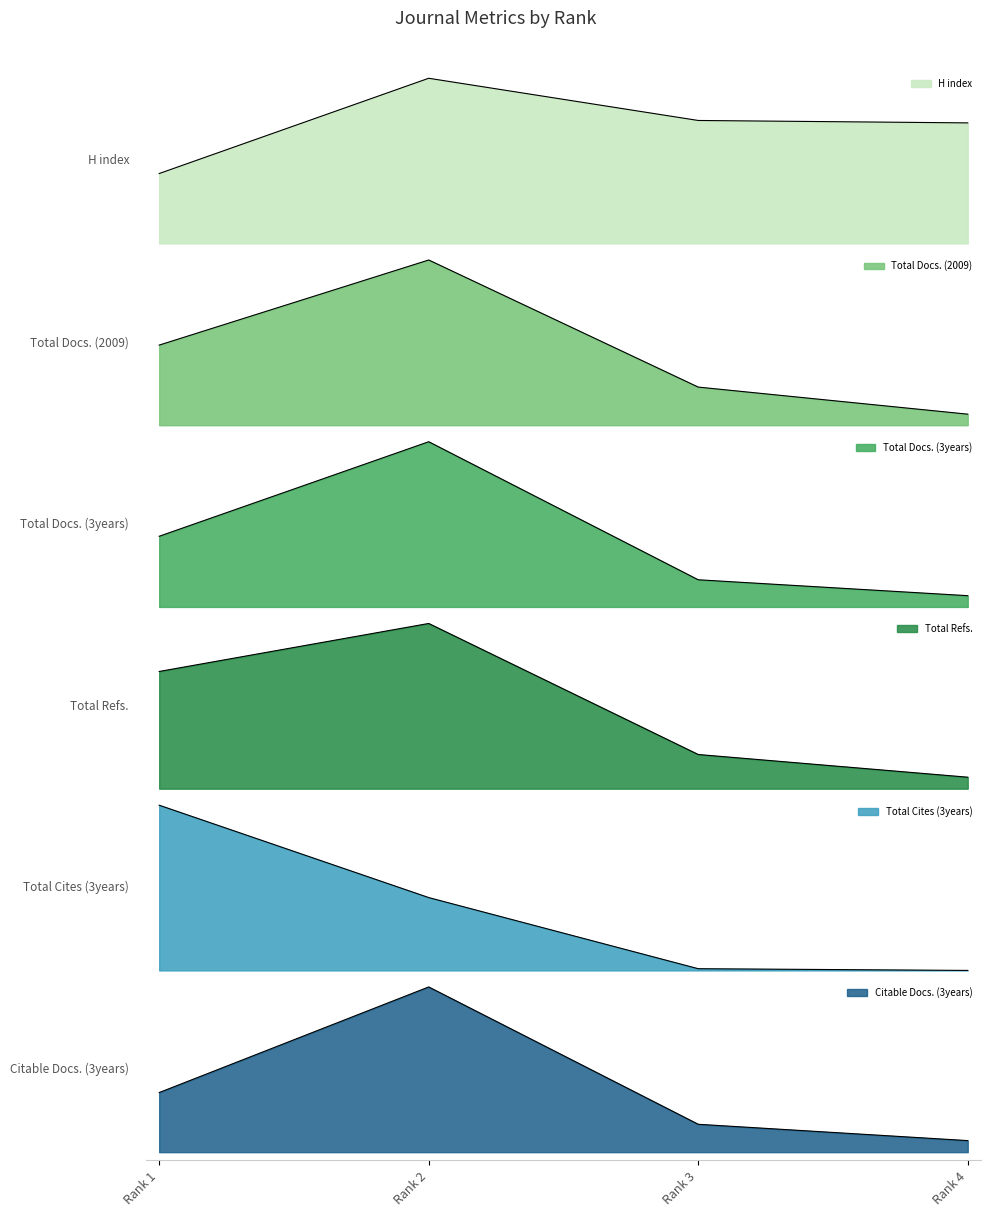

What is the maximum value for Total Cites (3years)?

288